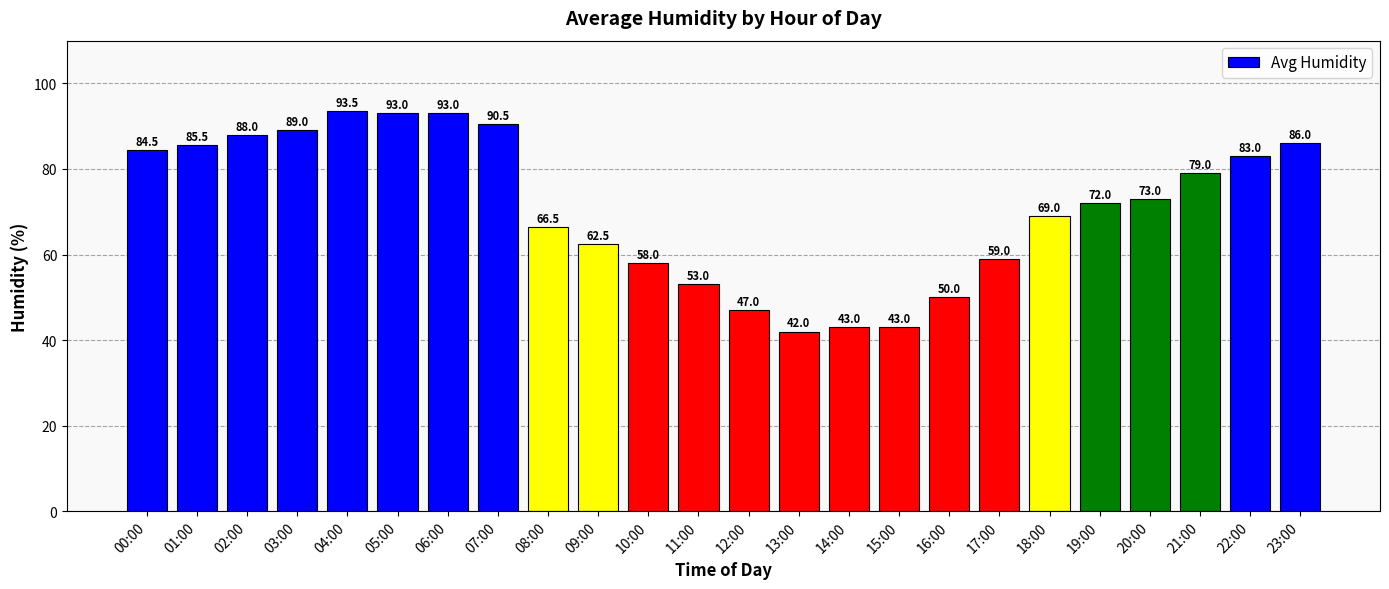

Read the value at 15:00.

43.0